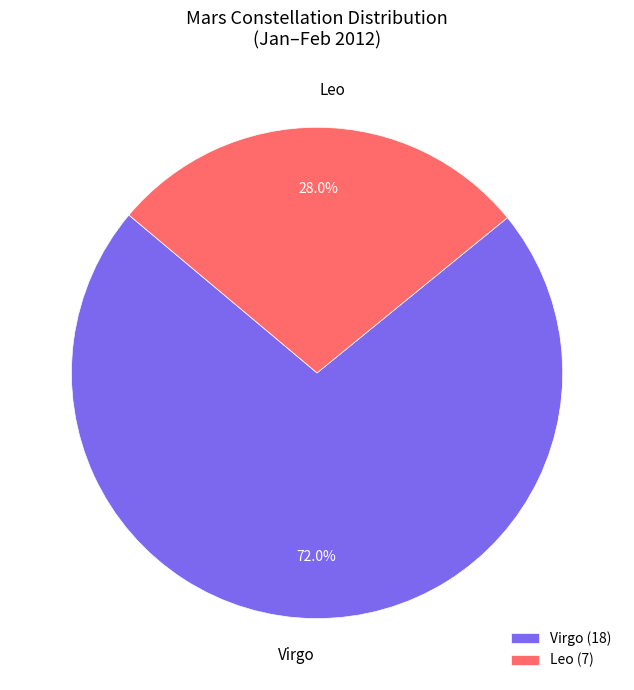

To the nearest percent, what is the difference between the Leo and Virgo slice percentages?

44%